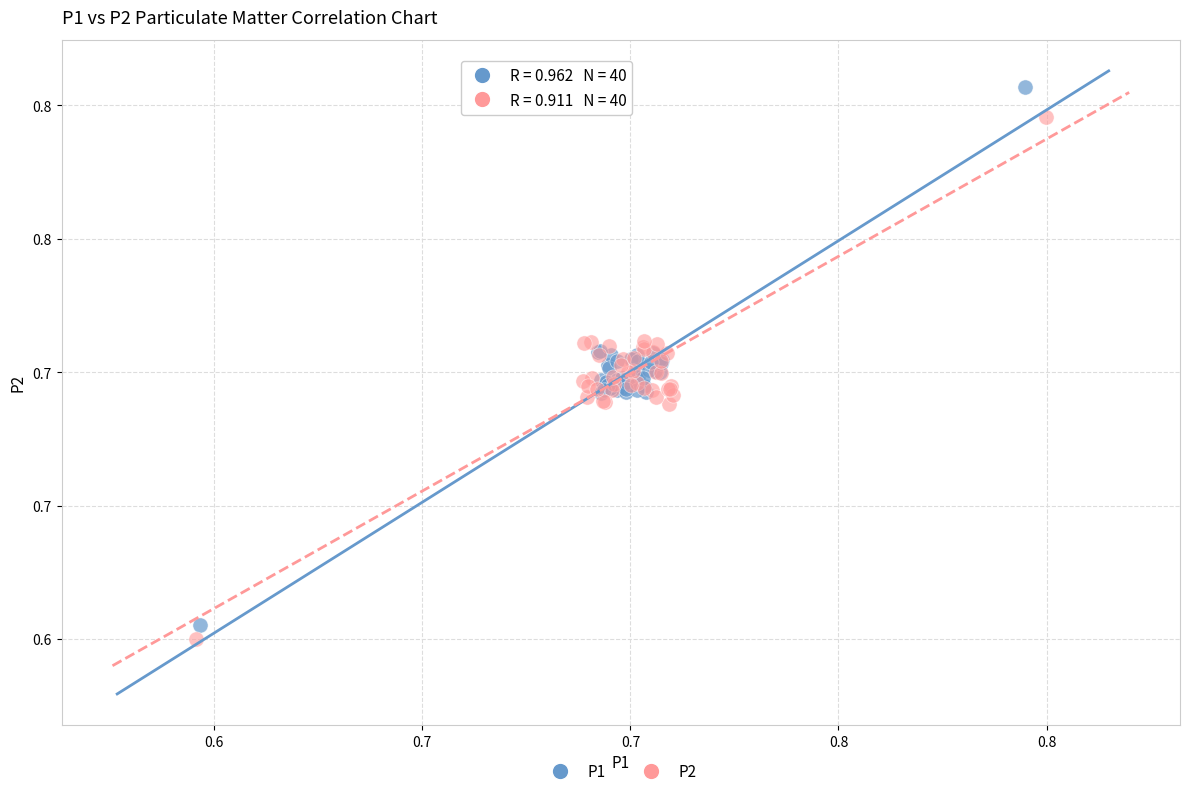

Which series has the widest spread of Y values?

P1